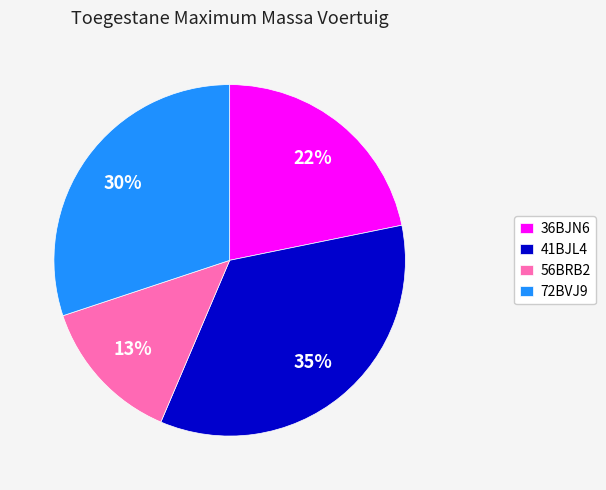

What percentage is the 56BRB2 slice, to the nearest percent?

13%